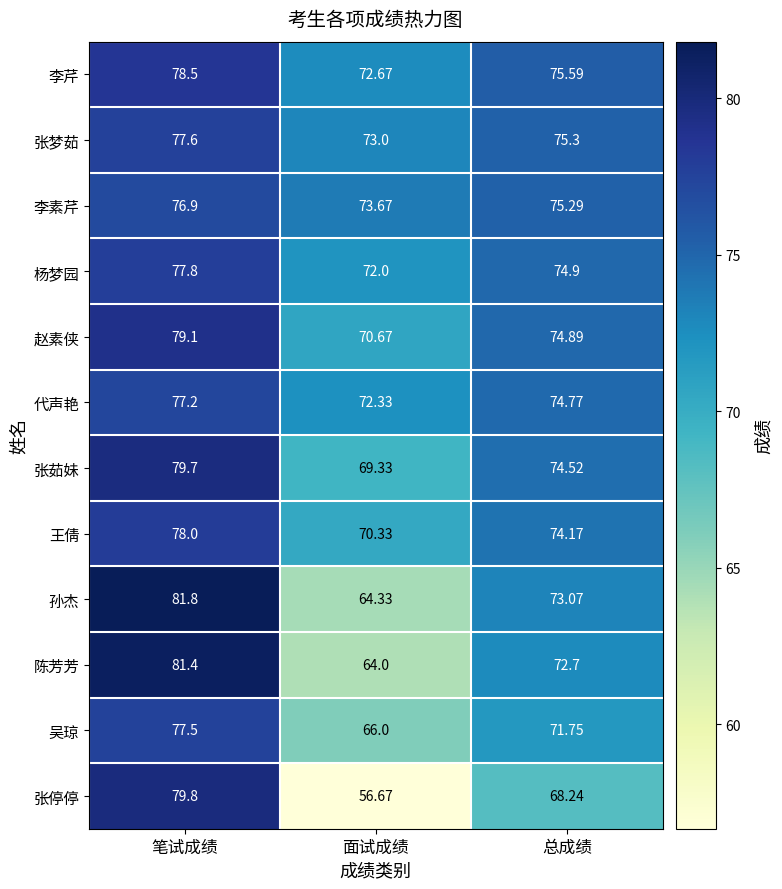

Which series has the largest range (max minus min)?

张停停